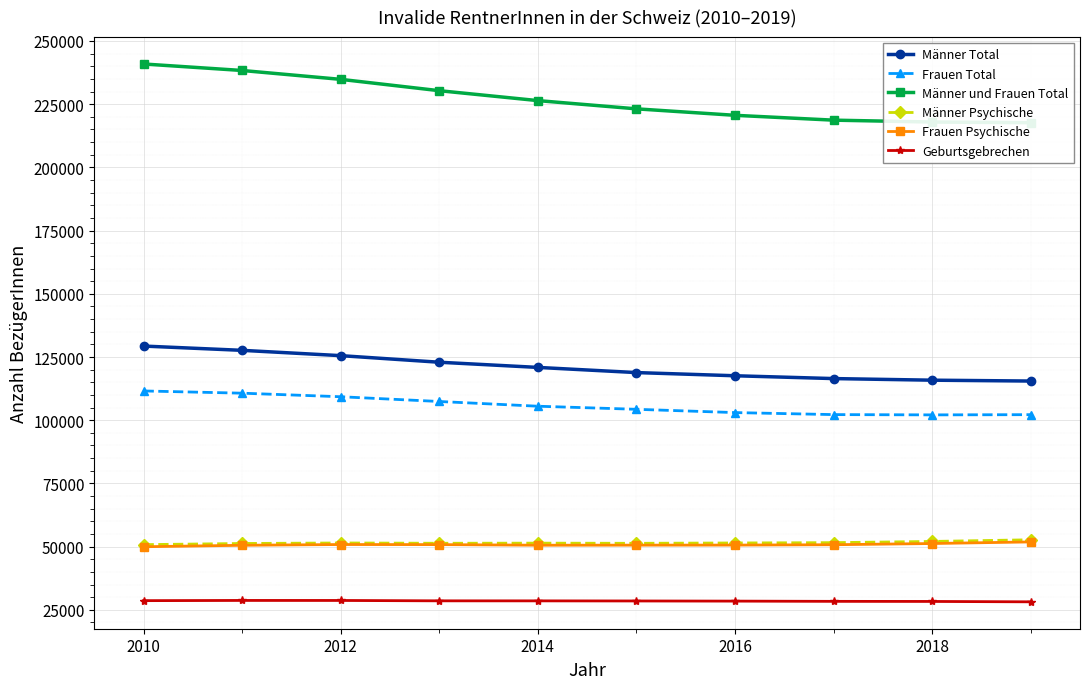

What is the total value across all series at 2012?

600633